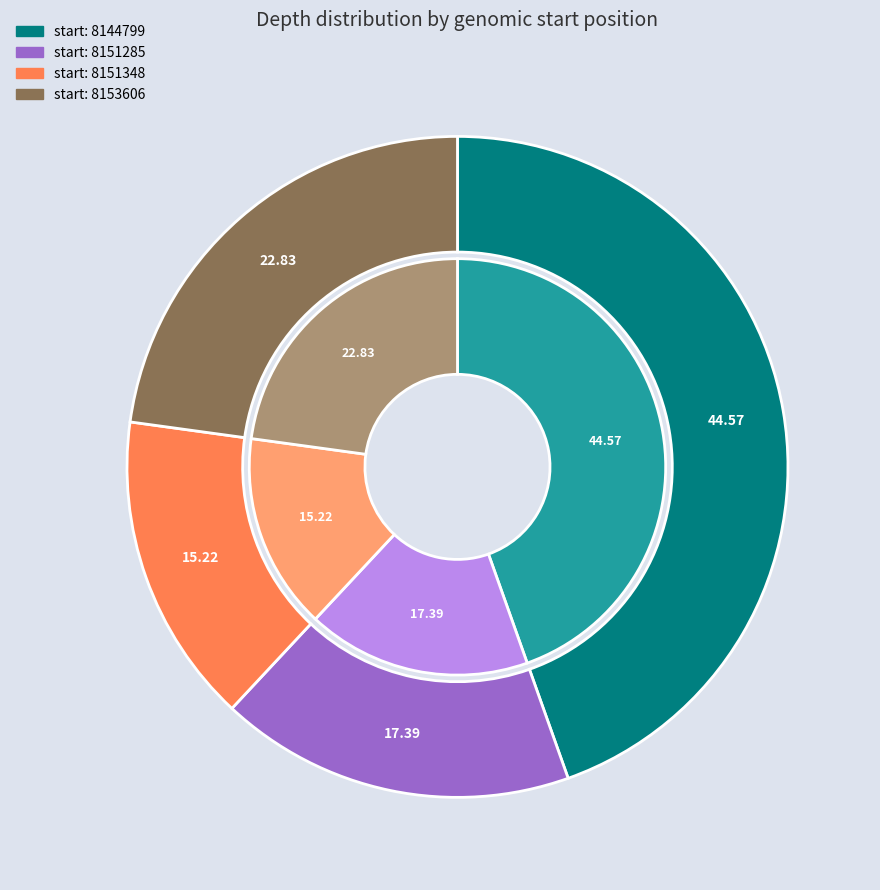

True or false: 8151285 accounts for 17% of the total.

True